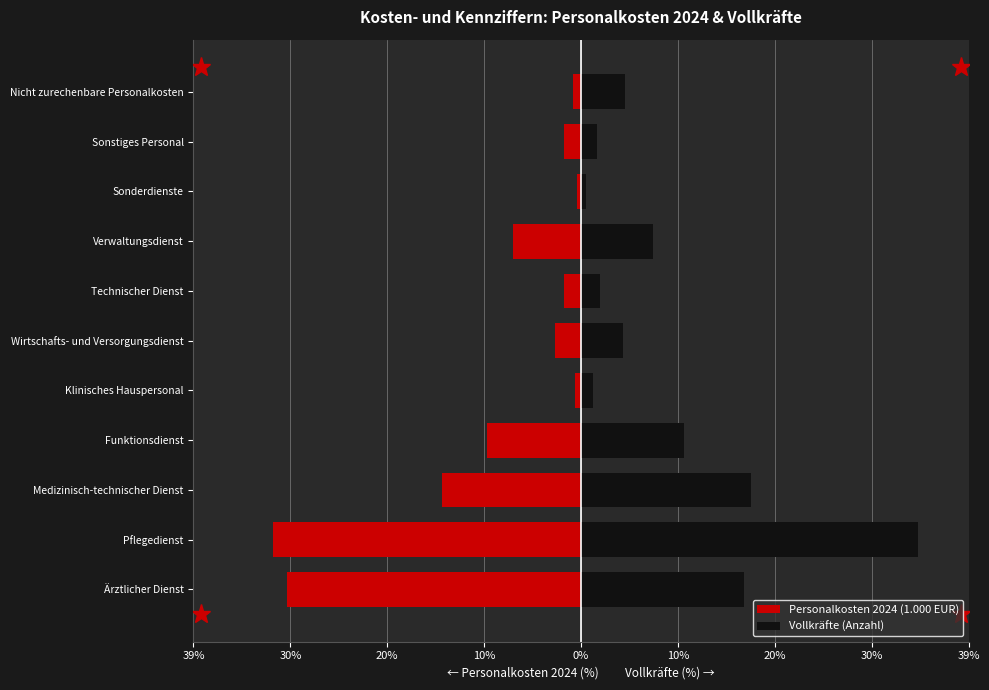

What is the difference between the maximum and minimum values in the Vollkräfte (Anzahl) series?

33.9